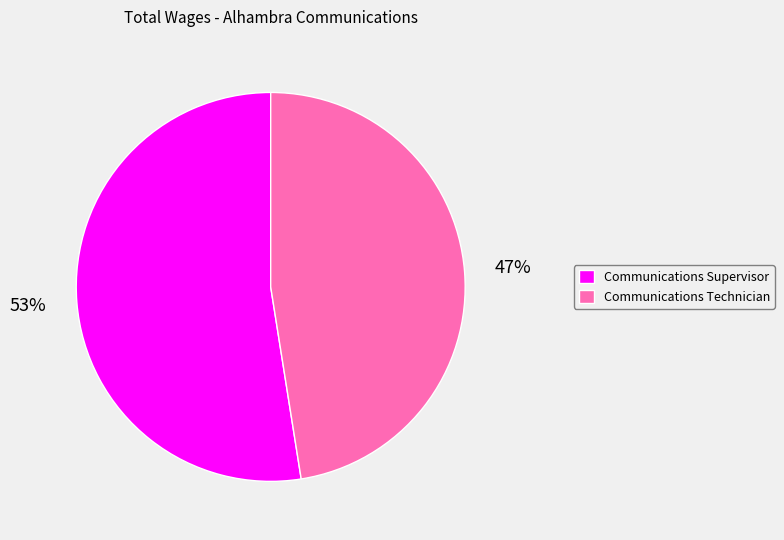

To the nearest percent, what is the combined percentage of Communications Supervisor and Communications Technician?

100%